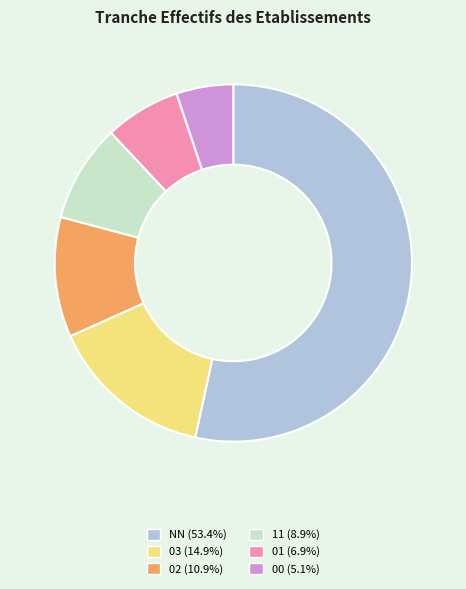

Combined, do 03 and 11 account for over 50%?

No